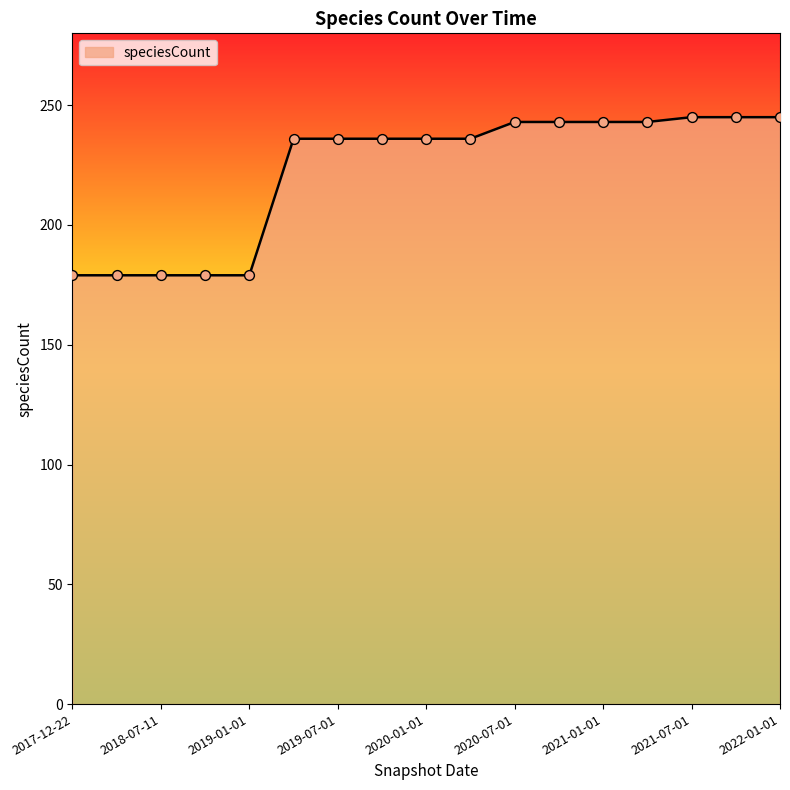

What is the difference between the maximum and minimum values?

66